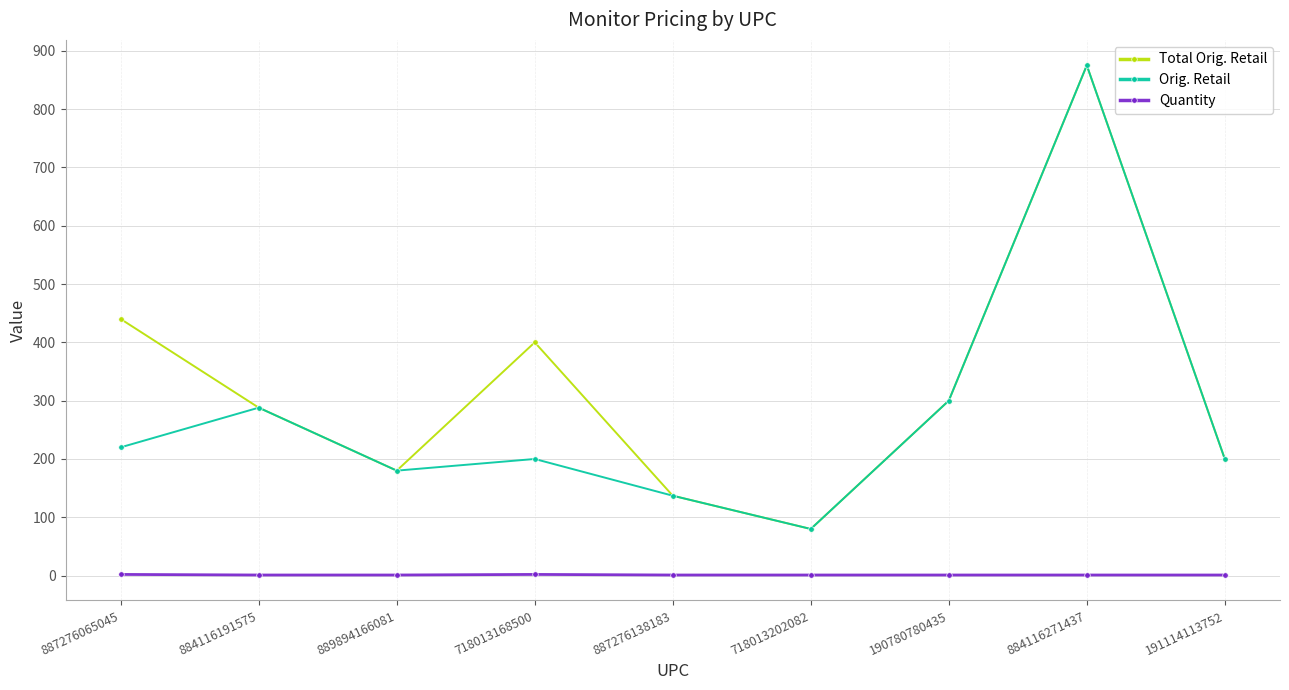

In Orig. Retail, how many points are higher than both neighbors (excluding endpoints)?

3